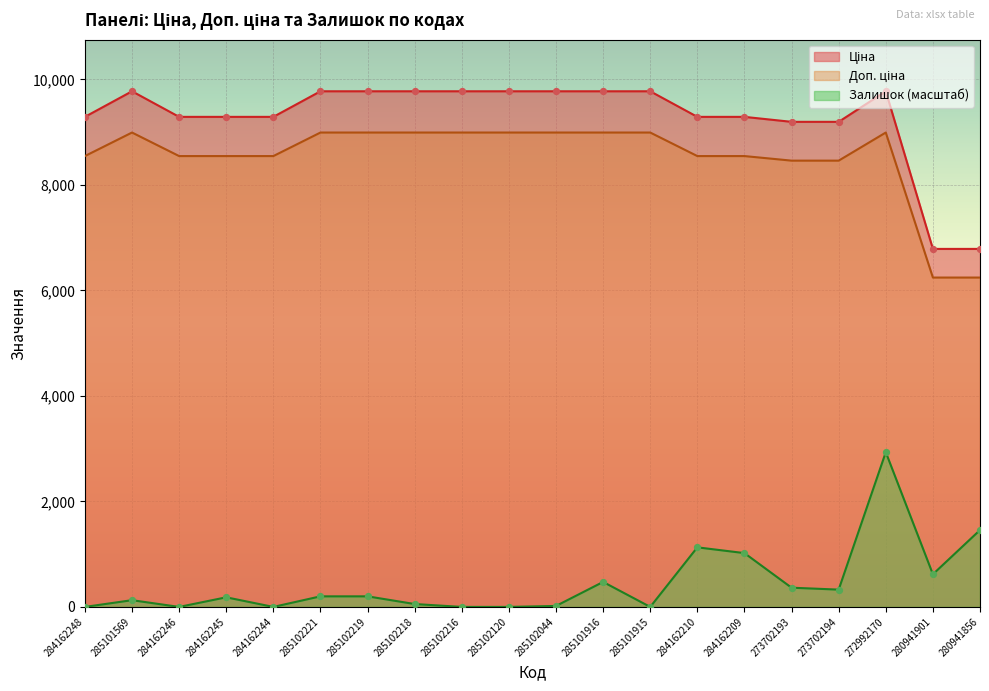

What are all the series names shown in the legend?

Ціна, Доп. ціна, Залишок